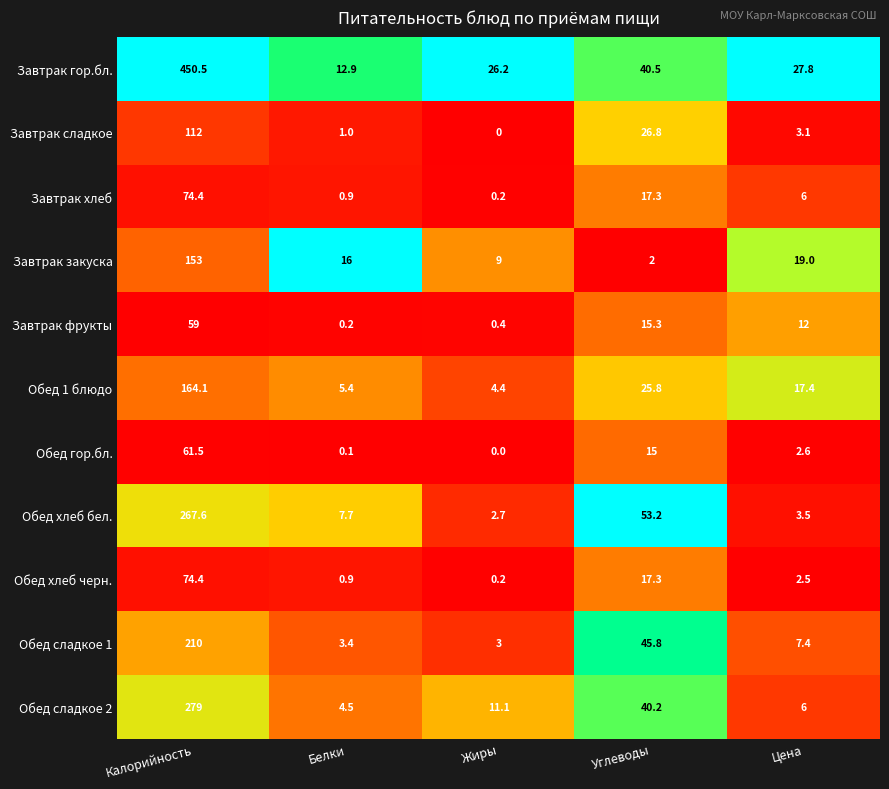

Where does the Обед хлеб черн. series first go above 2?

Калорийность